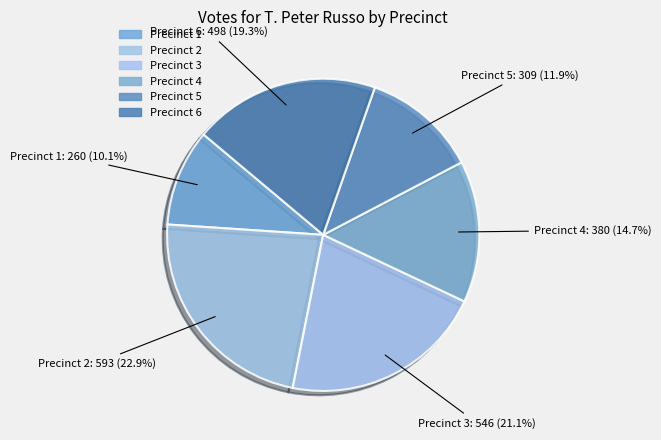

How many slices are in this pie chart?

6